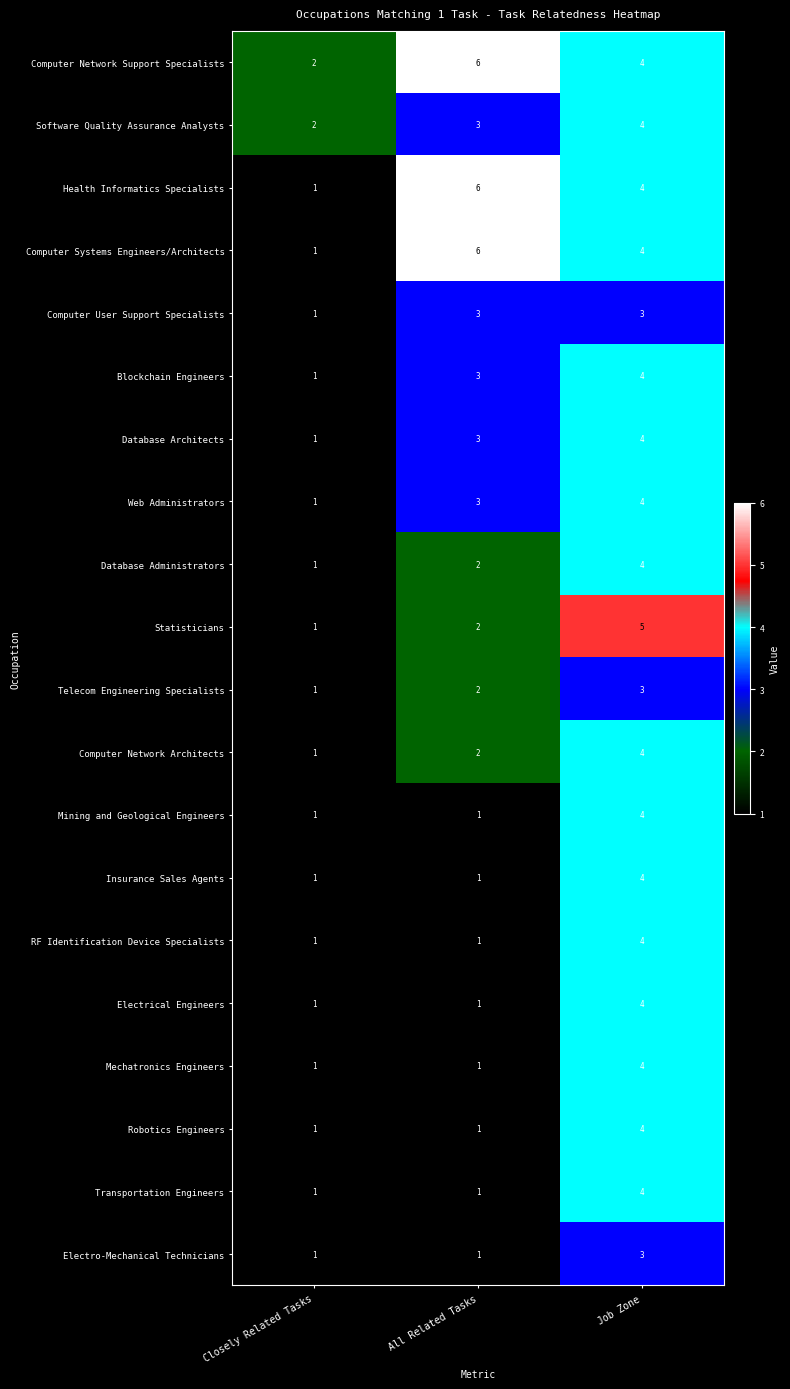

What is the sum of the Statisticians values at Job Zone and Closely Related Tasks?

6